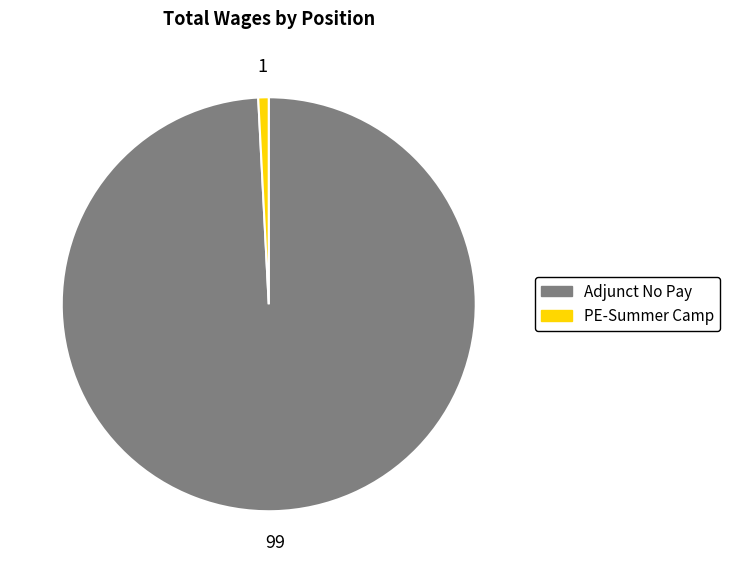

Is the sum of PE-Summer Camp and Adjunct No Pay greater than half?

Yes